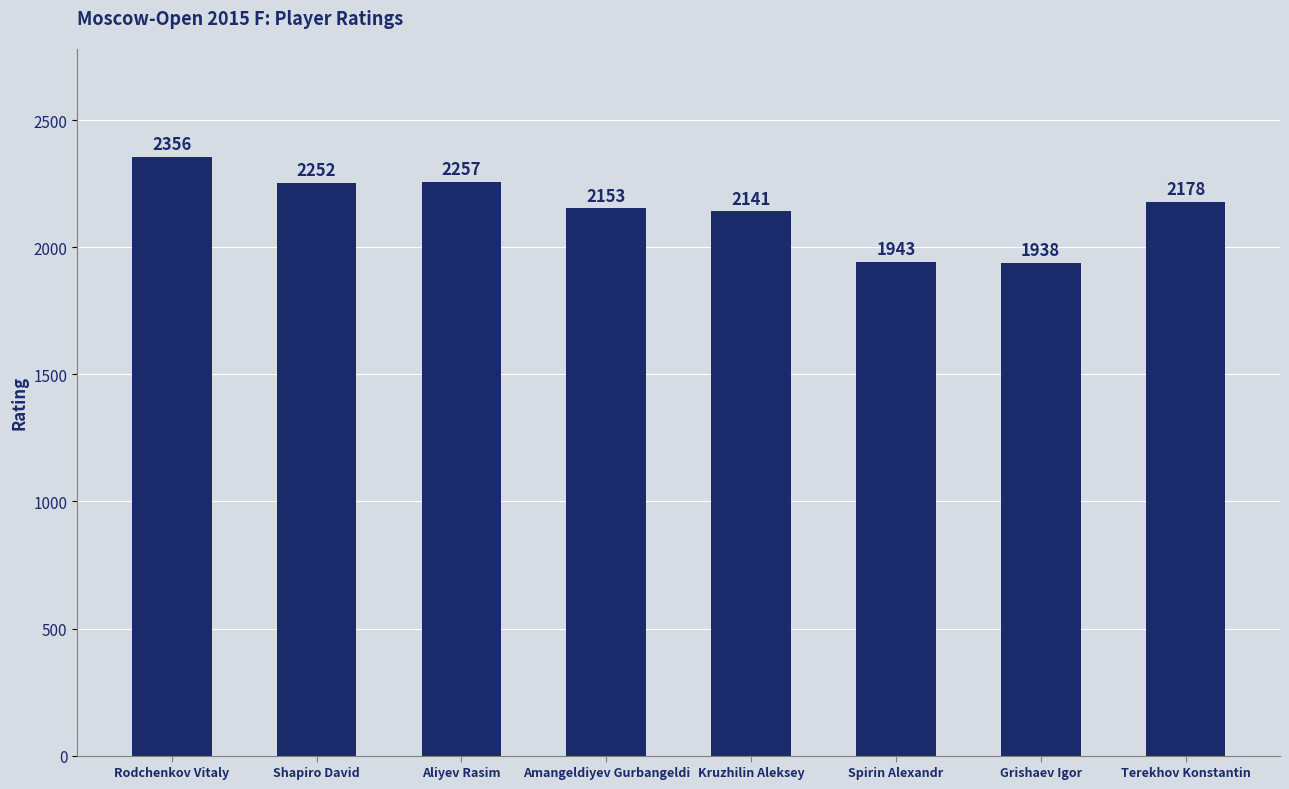

At which label does the data first exceed 2178?

Rodchenkov Vitaly